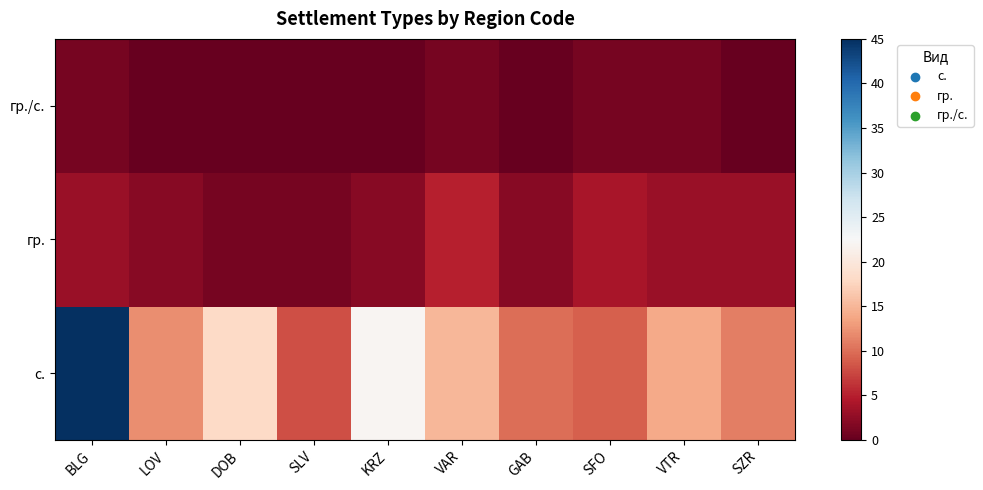

Reading right to left, list all the values displayed in this chart.

с.: SZR=11	VTR=14	SFO=9	GAB=10	VAR=15	KRZ=22	SLV=8	DOB=18	LOV=12	BLG=45
гр.: SZR=3	VTR=3	SFO=4	GAB=2	VAR=5	KRZ=2	SLV=1	DOB=1	LOV=2	BLG=3
гр./с.: SZR=0	VTR=1	SFO=1	GAB=0	VAR=1	KRZ=0	SLV=0	DOB=0	LOV=0	BLG=1